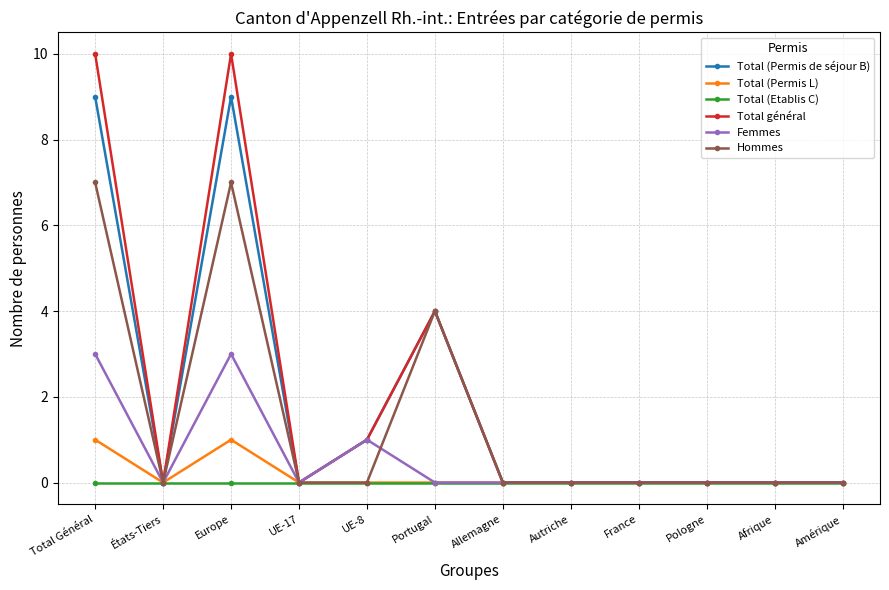

Where is the first local minimum for Total (Permis L)?

États-Tiers